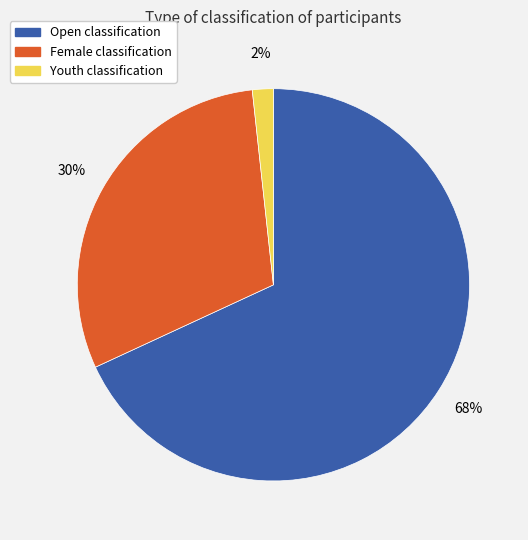

How many segments does this pie chart have?

3